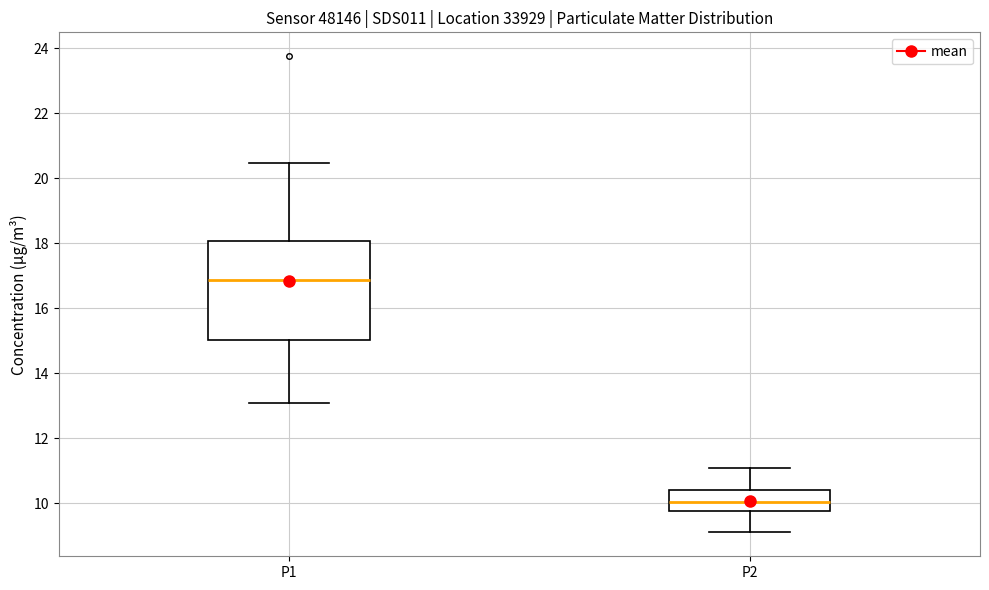

Reading left to right, read every box against the y-axis: the position of its median line, the range the box covers, and the ends of its whiskers. The values are not printed on the chart, so give them approximately, as read against the axis.

P1: median 16.8, box 15.0 to 18.0, whiskers 13.0 to 20.4
P2: median 10.0, box 9.8 to 10.4, whiskers 9.2 to 11.0